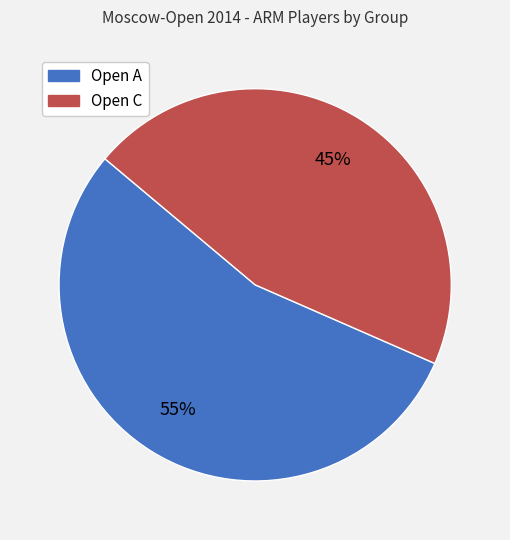

To the nearest percent, what is the combined percentage of Open C and Open A?

100%